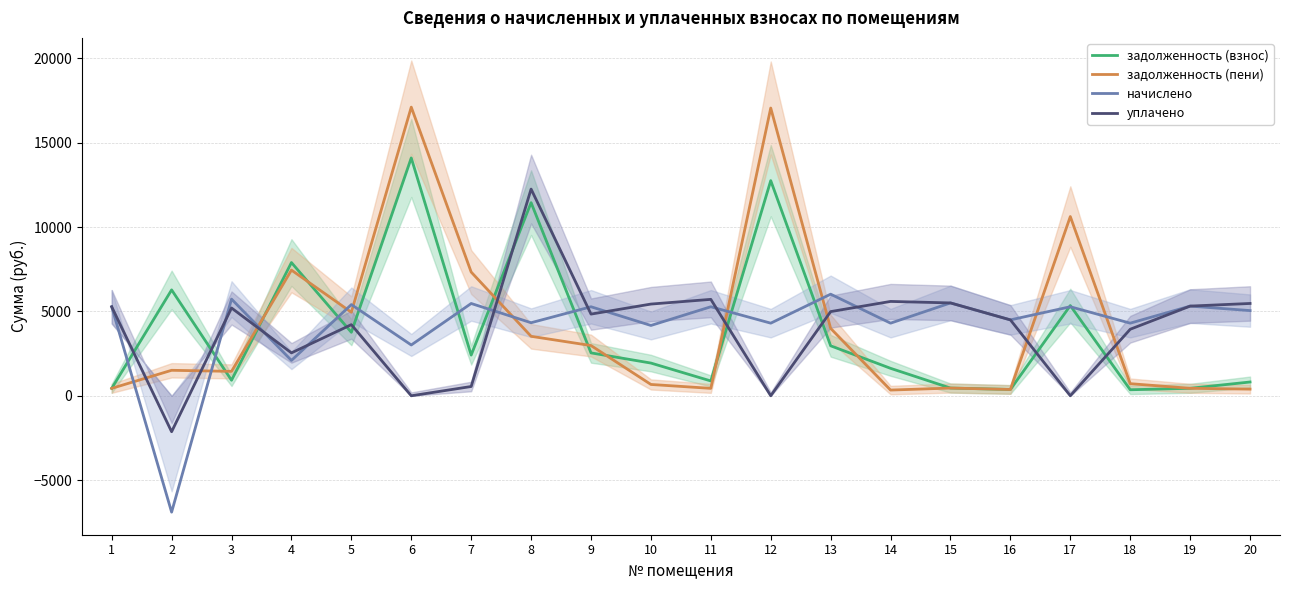

What are all the series names shown in the legend?

задолженность (взнос), задолженность (пени), начислено, уплачено